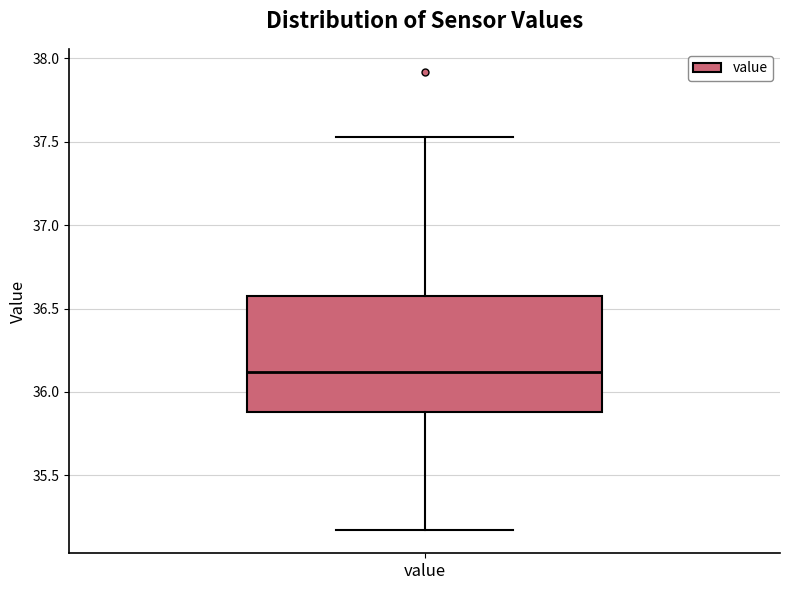

Where does the lower whisker of the box for value end on the y-axis? The values are not printed on the chart, so give them approximately, as read against the axis.

35.15